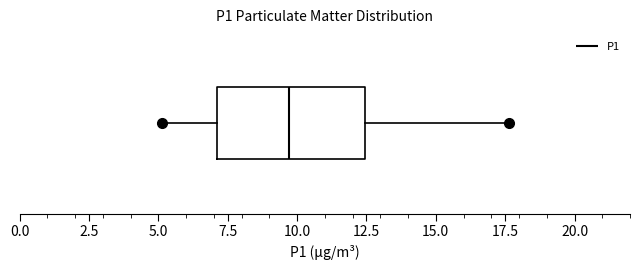

Read this box plot against the x-axis: the position of the median line, the range covered by the box, and the ends of both whiskers. The values are not printed on the chart, so give them approximately, as read against the axis.

median 9.5, box 7.0 to 12.5, whiskers 5.0 to 17.5